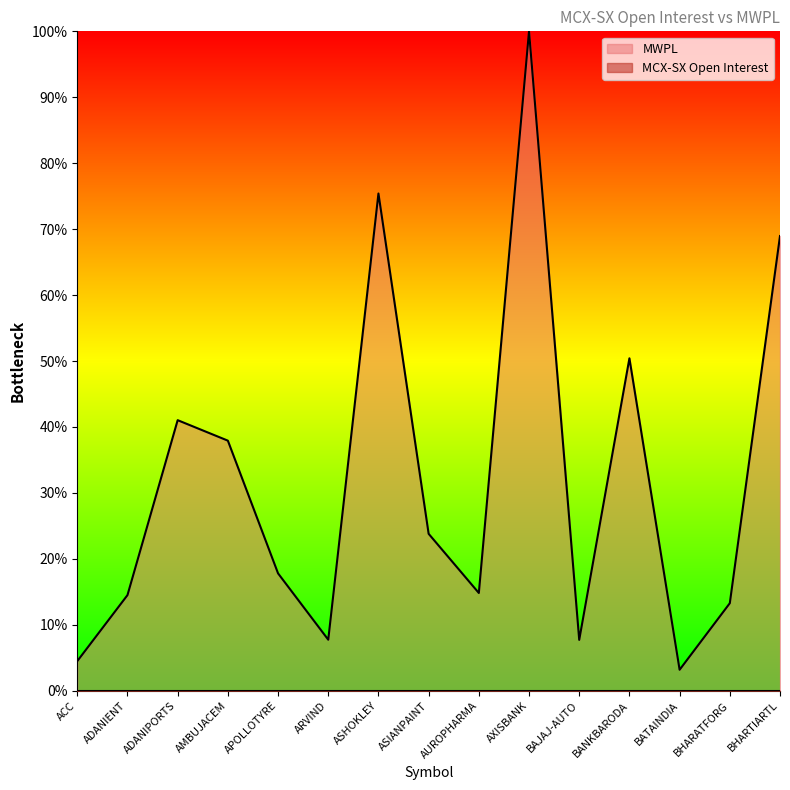

What is the difference between the highest and lowest values at BATAINDIA?

3.2